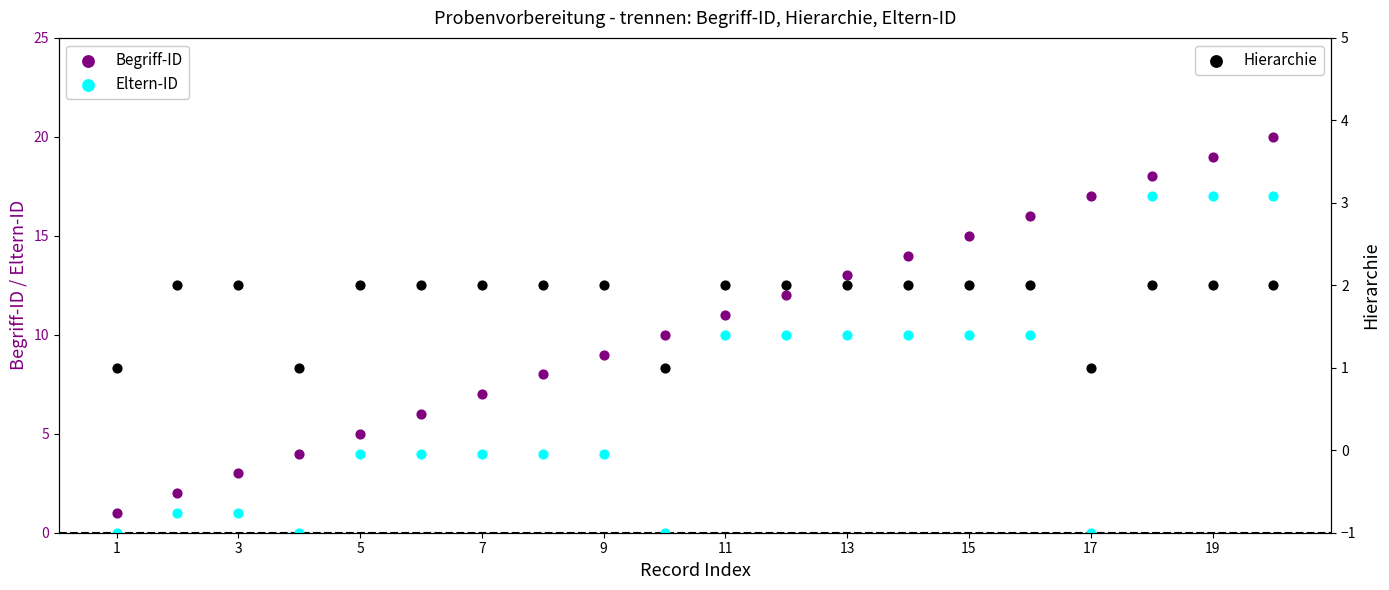

Which series contains the lowest Y value?

Eltern-ID